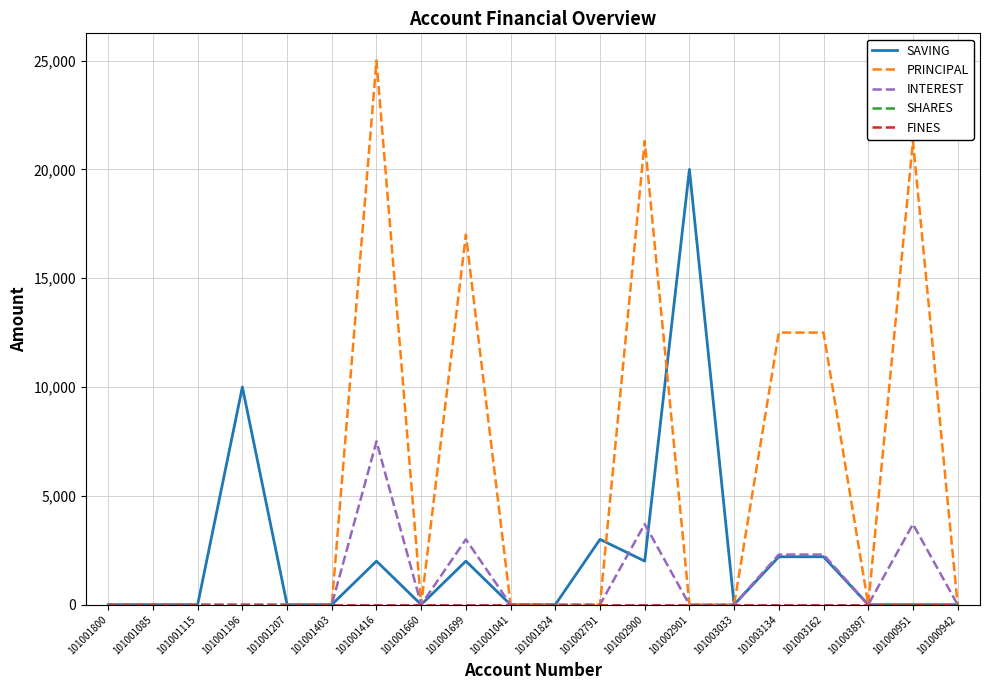

Does the chart display data point markers on the line(s)?

No